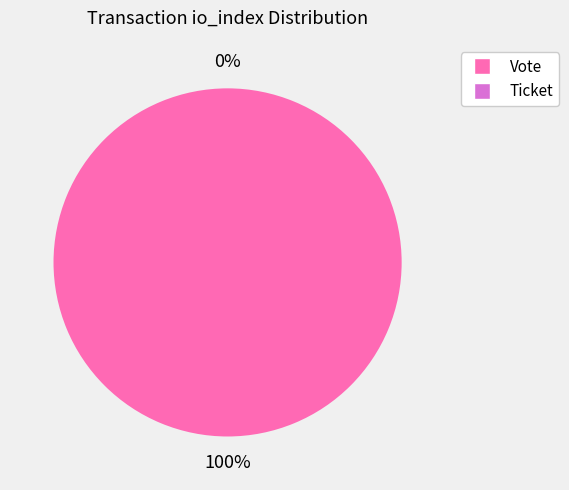

What percentage is NOT represented by Ticket (io_index=0)?

100.0%